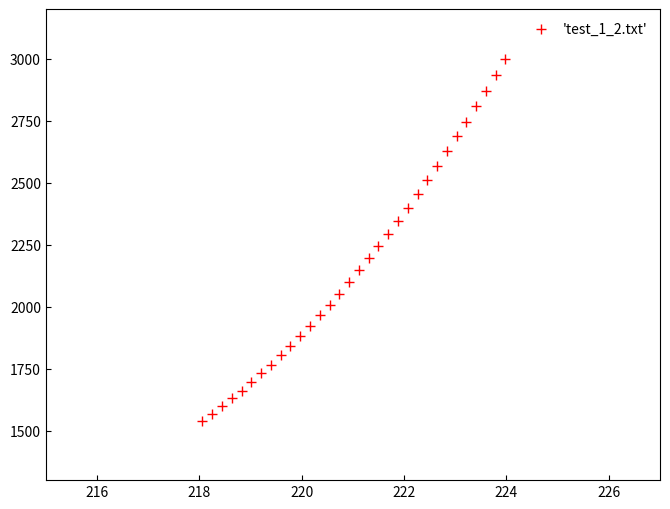

What is the range of Y values (max minus min)?

1462.5